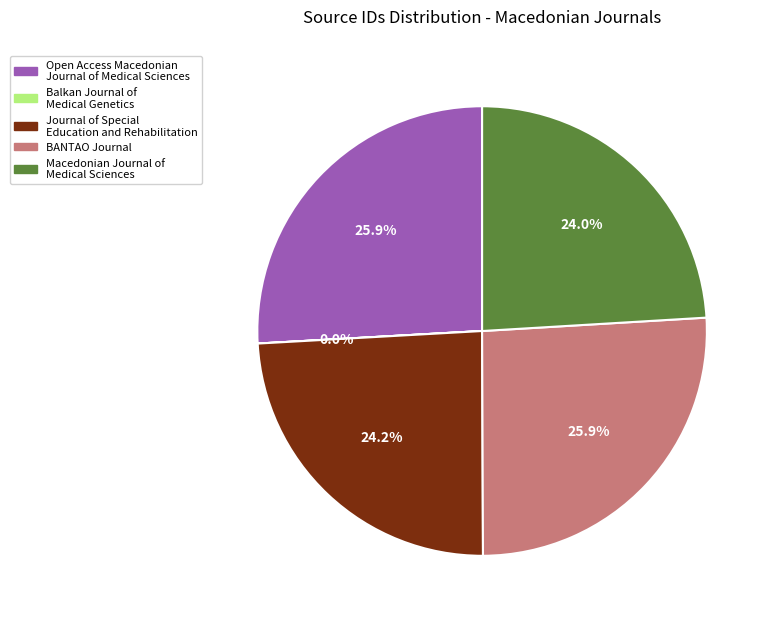

To the nearest percent, what is the combined percentage of Macedonian Journal of Medical Sciences and BANTAO Journal?

50%